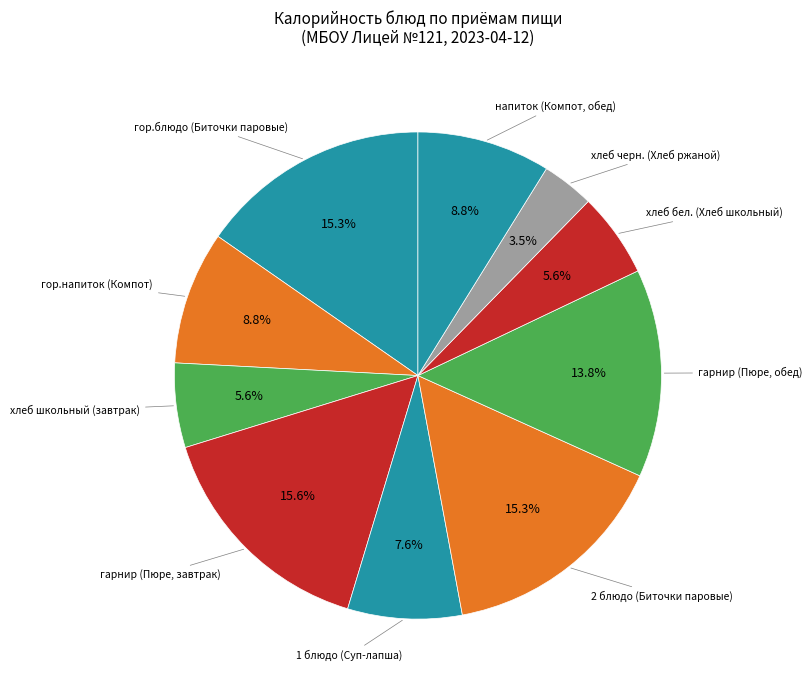

How many slices are in this pie chart?

10